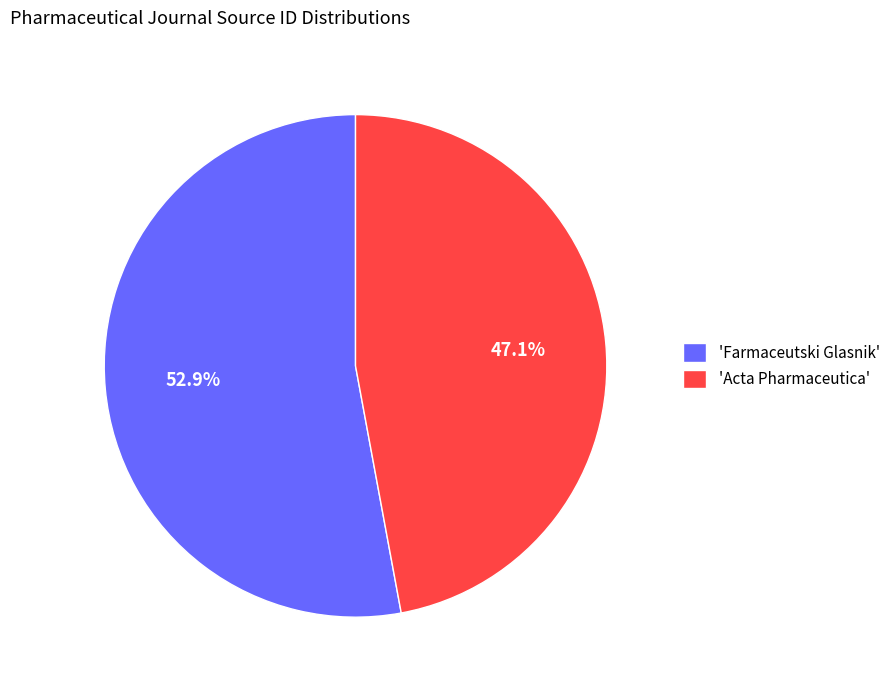

Rank the categories by value from highest to lowest.

'Farmaceutski Glasnik', 'Acta Pharmaceutica'